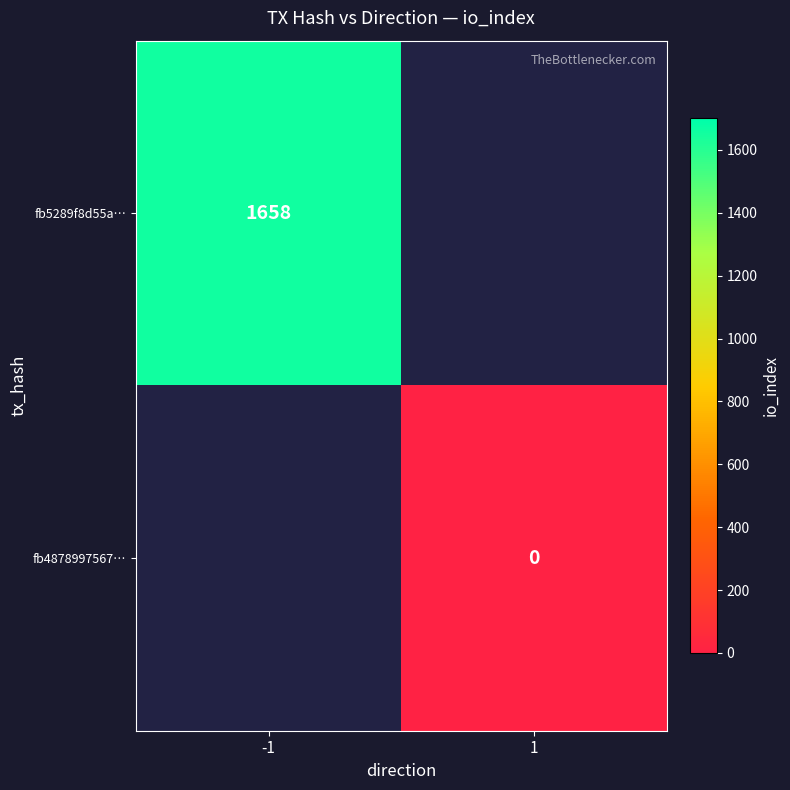

The fb5289f8d55a… series shows 1658.0 at -1. True or false?

True